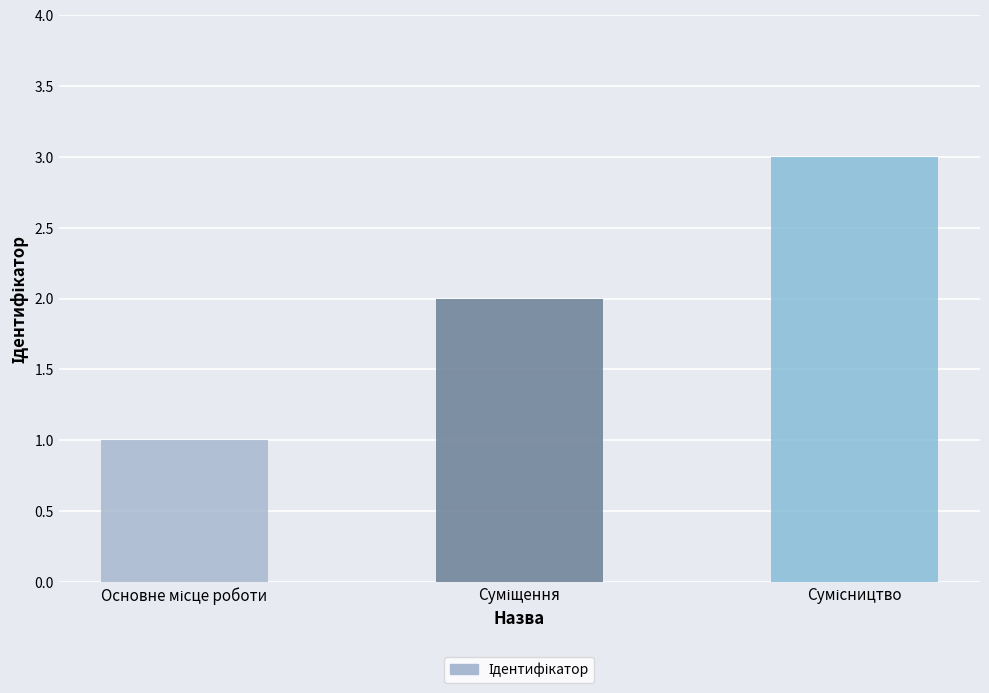

What is the difference between the maximum and minimum values?

2